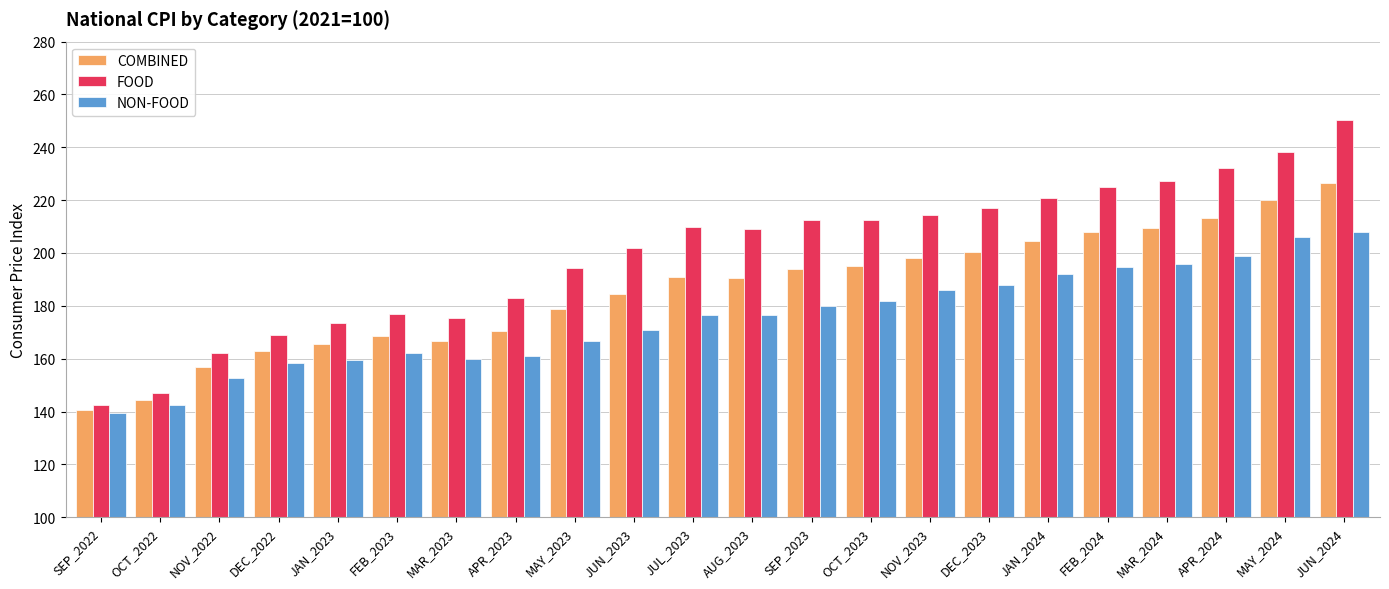

Which series has the largest range (max minus min)?

FOOD